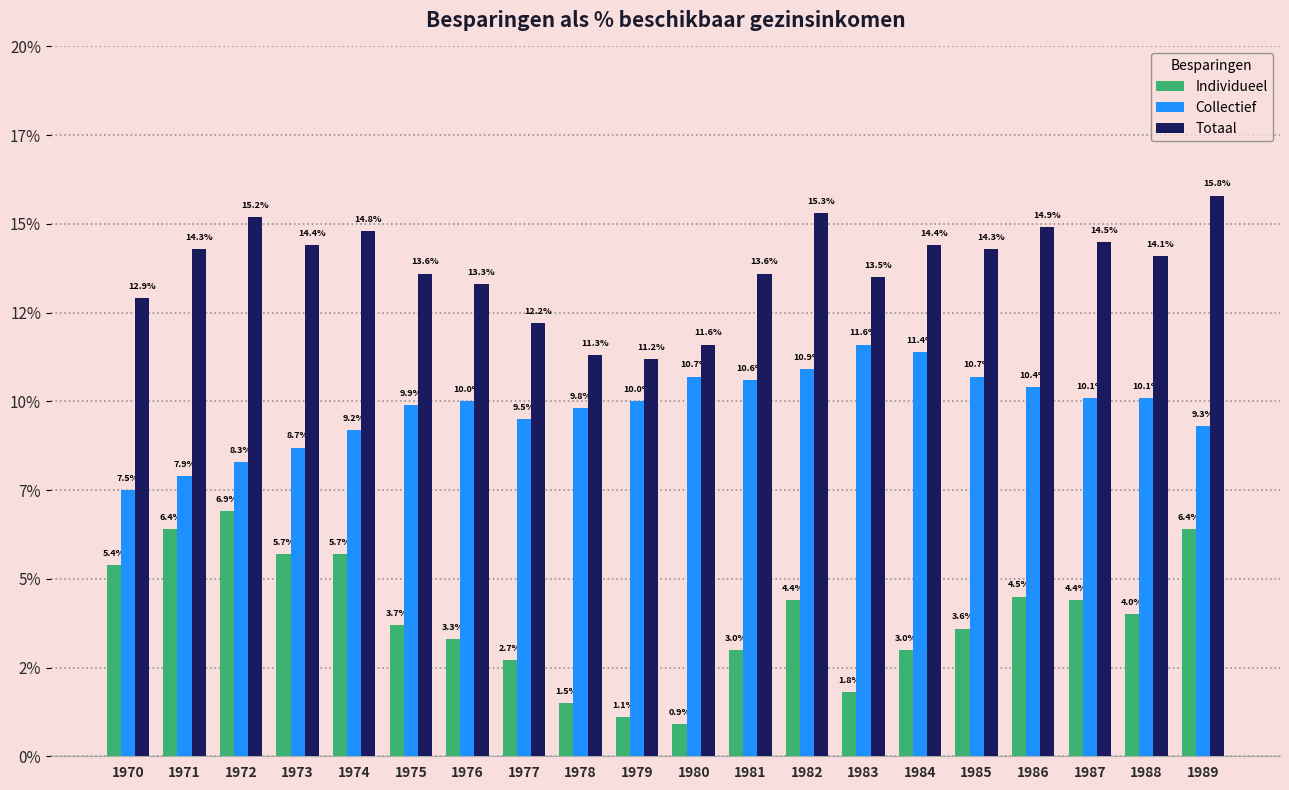

What is the total value across all series at 1981?

27.2